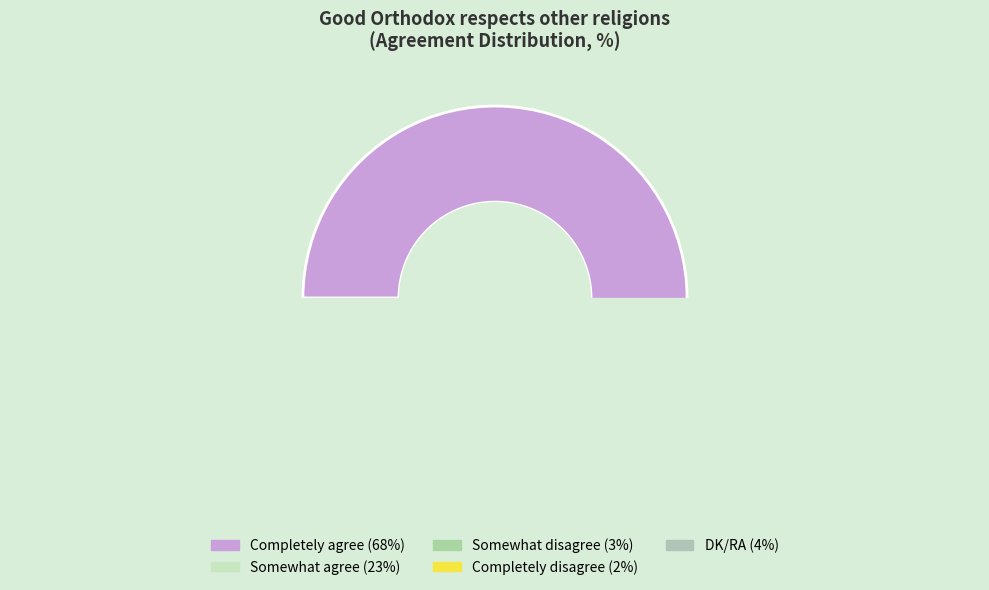

The DK/RA slice represents 4% of the pie. True or false?

True